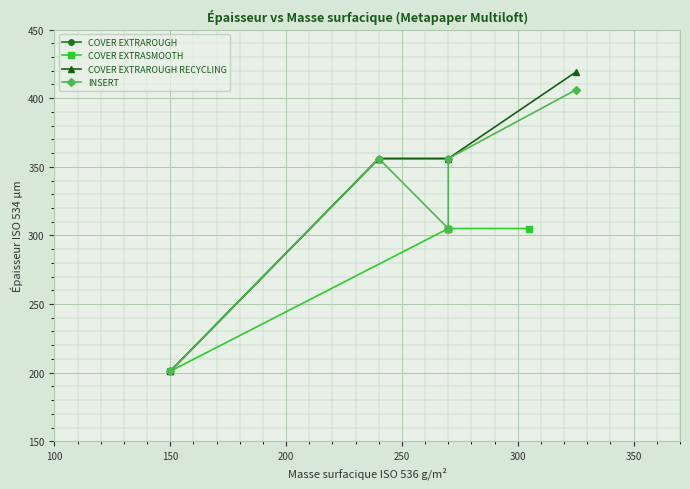

The value of INSERT at 150 is 474. True or false?

False